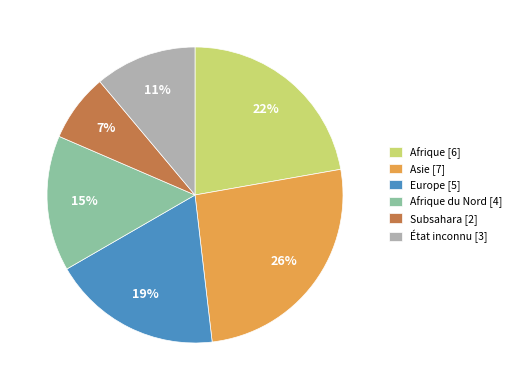

True or false: Afrique [6] accounts for 31% of the total.

False